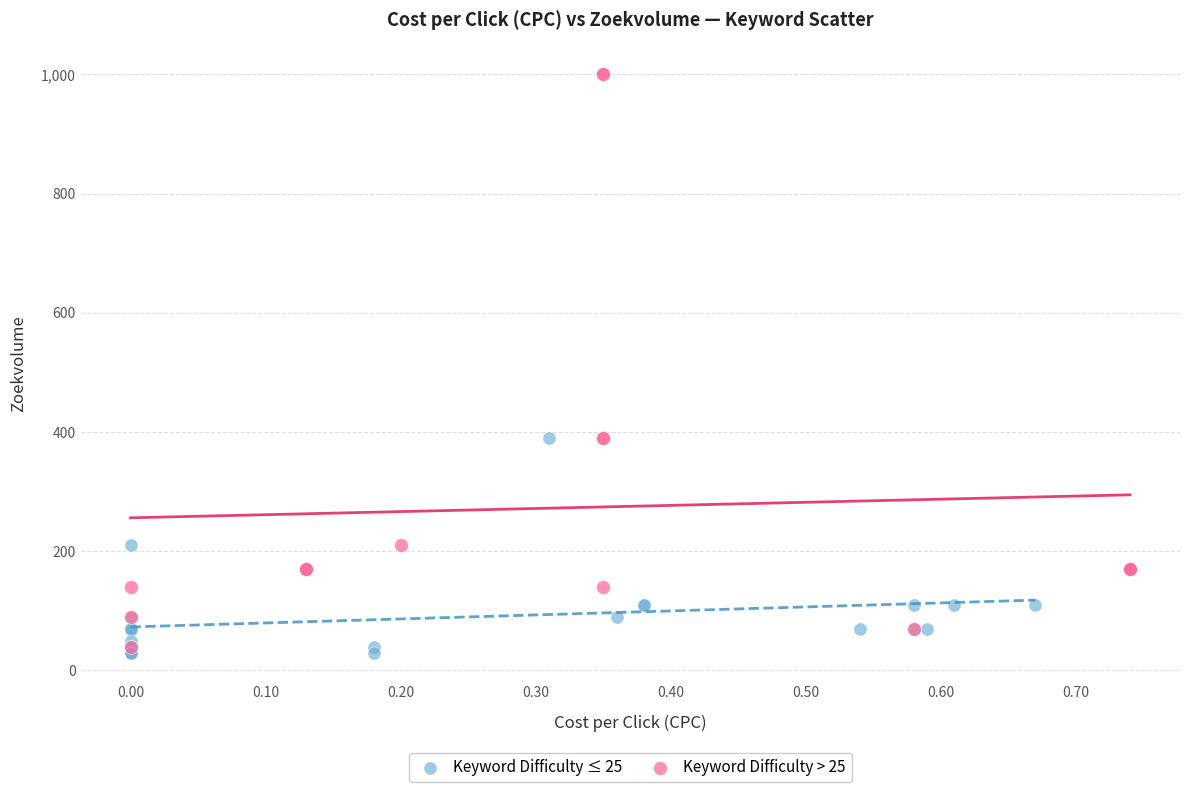

Which series reaches the maximum Y coordinate?

Keyword Difficulty > 25